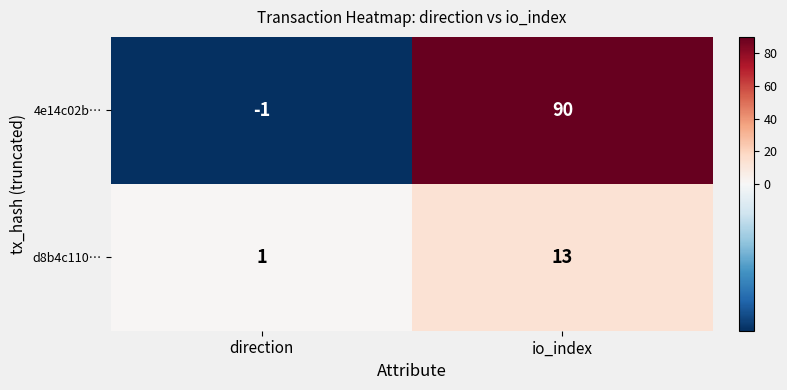

Which series has the widest spread of values?

4e14c02b…